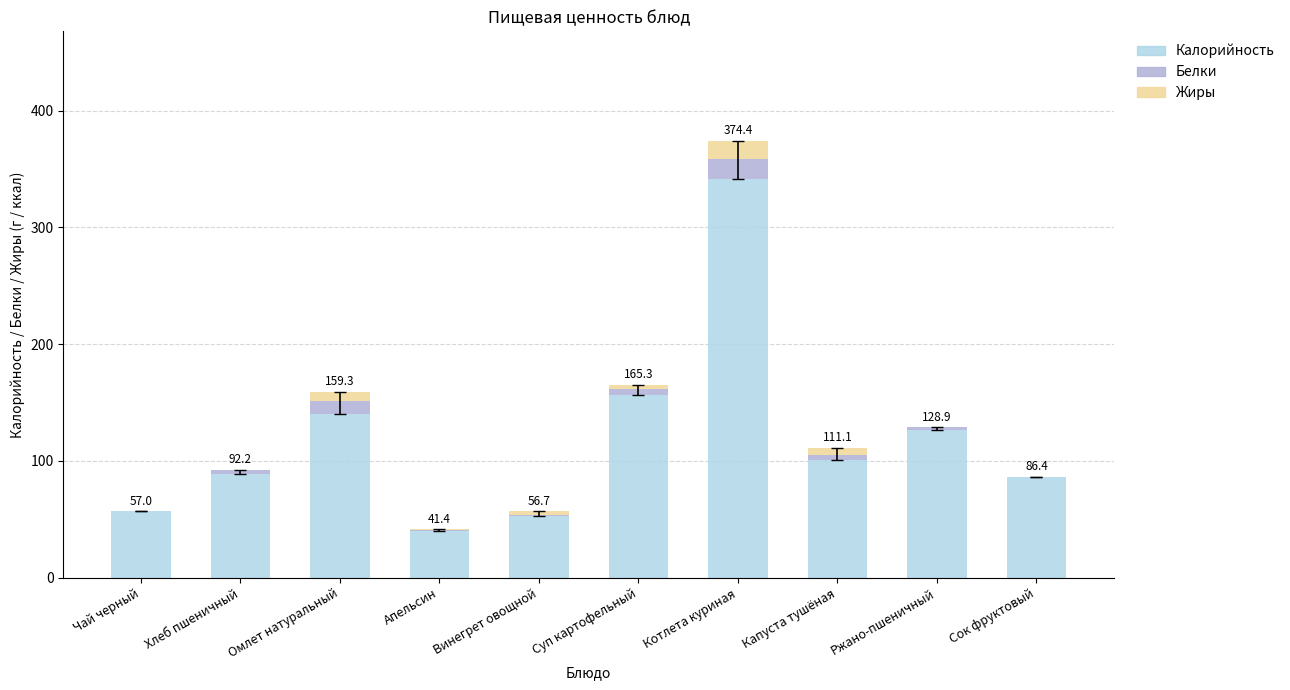

Are the bars horizontal?

No